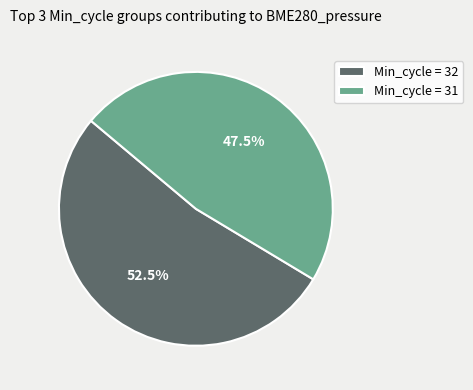

Which slice is the smallest?

Min_cycle = 31